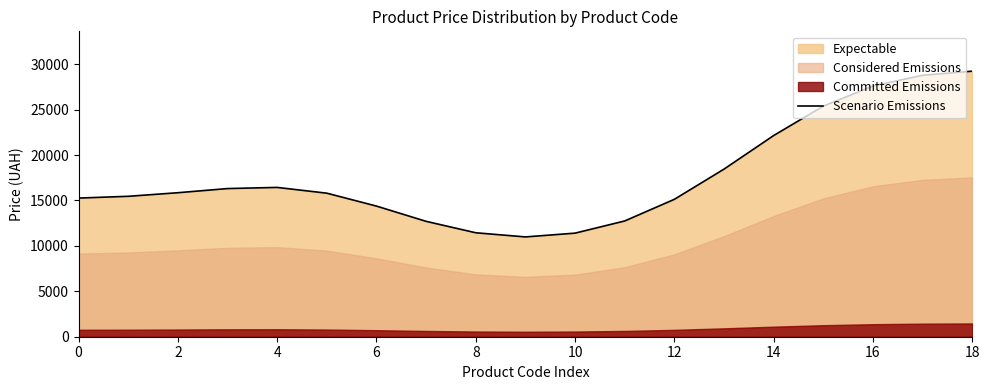

What is the change in value from 0 to 13?

+3187.5